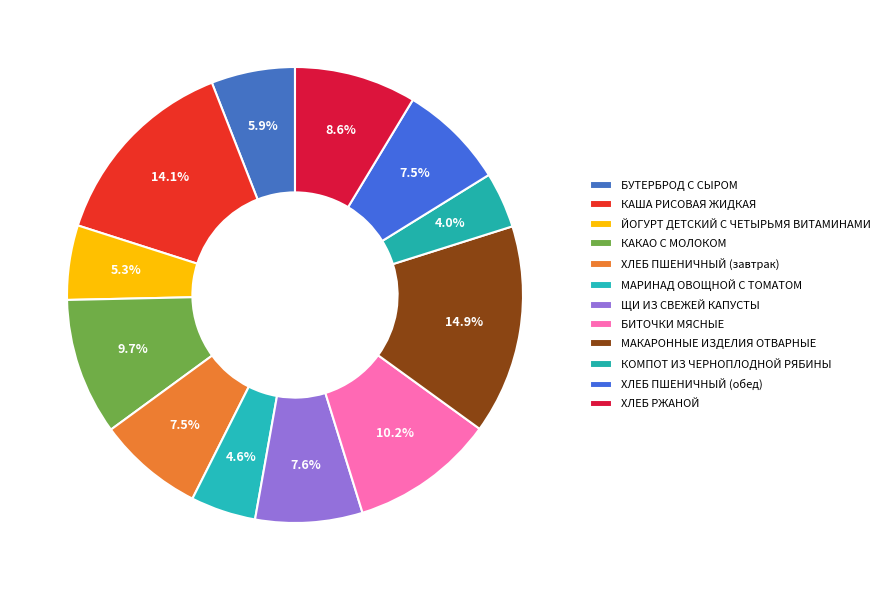

True or false: БУТЕРБРОД С СЫРОМ accounts for 6% of the total.

True